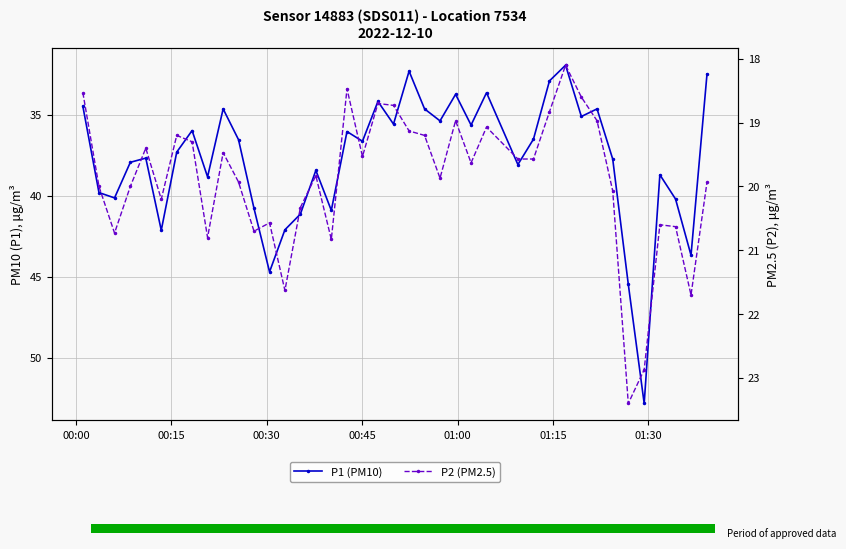

Which series has the largest range (max minus min)?

P1 (PM10)